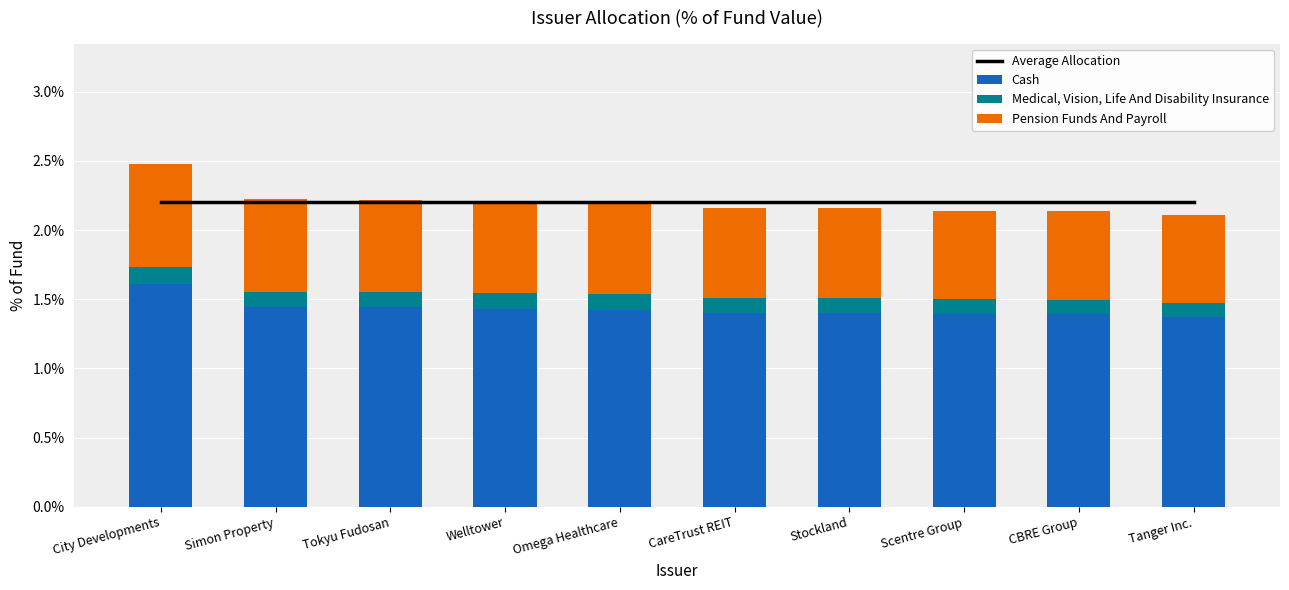

Reading right to left, extract all data points from this chart.

Average Allocation: 2.2	2.2	2.2	2.2	2.2	2.2	2.2	2.2	2.2	2.2
Cash: 1.4	1.4	1.4	1.4	1.4	1.4	1.4	1.4	1.4	1.6
Medical, Vision, Life And Disability Insurance: 0.1	0.1	0.1	0.1	0.1	0.1	0.1	0.1	0.1	0.1
Pension Funds And Payroll: 0.6	0.6	0.6	0.6	0.6	0.7	0.7	0.7	0.7	0.7